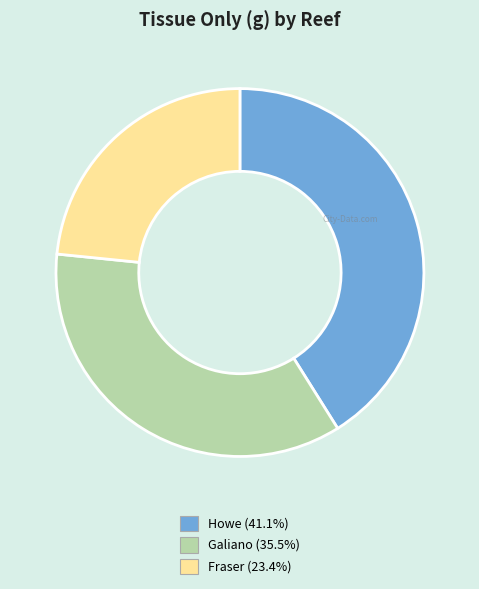

Does any single category account for the majority?

No